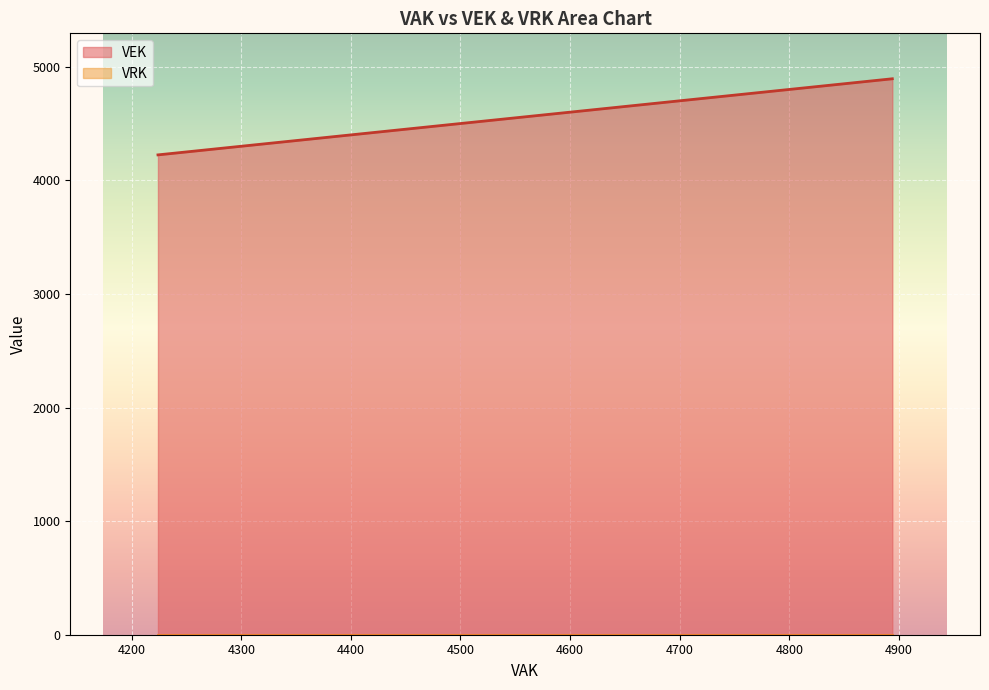

Rank the series by their maximum value, from highest to lowest.

VEK, VRK